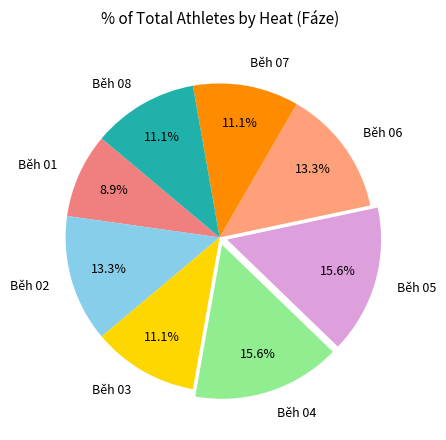

Does any single category account for the majority?

No